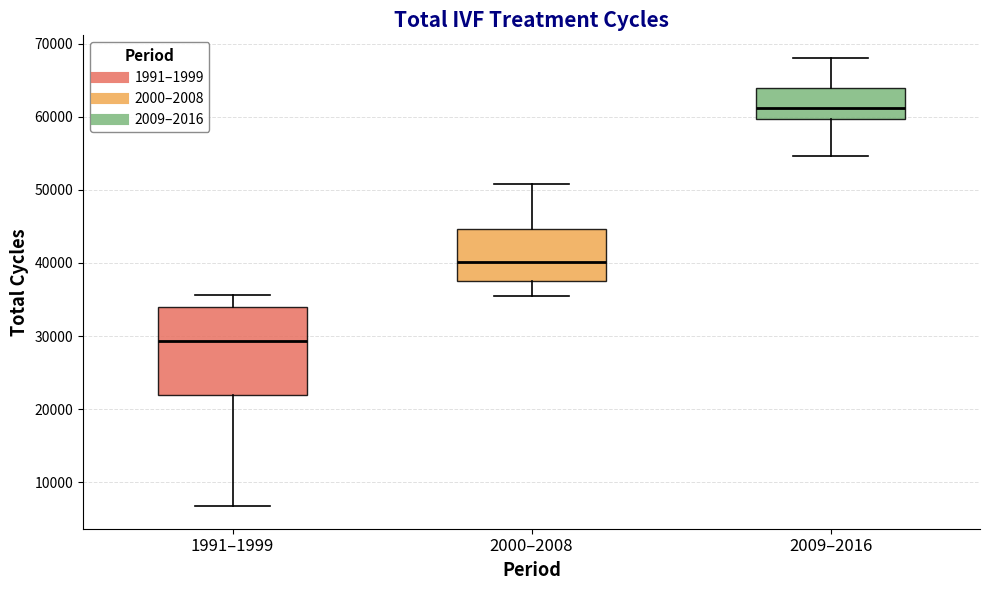

Reading left to right, transcribe this box plot: for each box, give where its median line is, the range the box spans, and where its two whiskers end, as read against the y-axis. The values are not printed on the chart, so give them approximately, as read against the axis.

1991–1999: median 29000, box 22000 to 34000, whiskers 7000 to 36000
2000–2008: median 40000, box 37000 to 45000, whiskers 35000 to 51000
2009–2016: median 61000, box 60000 to 64000, whiskers 55000 to 68000